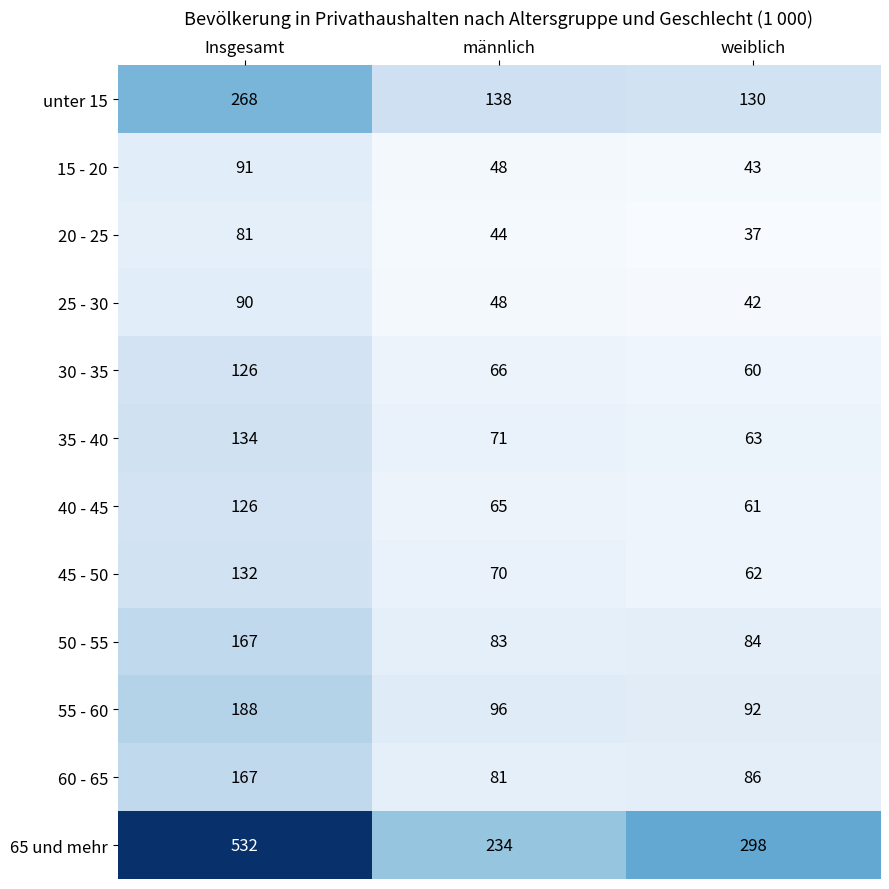

True or false: 65 und mehr has a value of 234 at männlich.

True